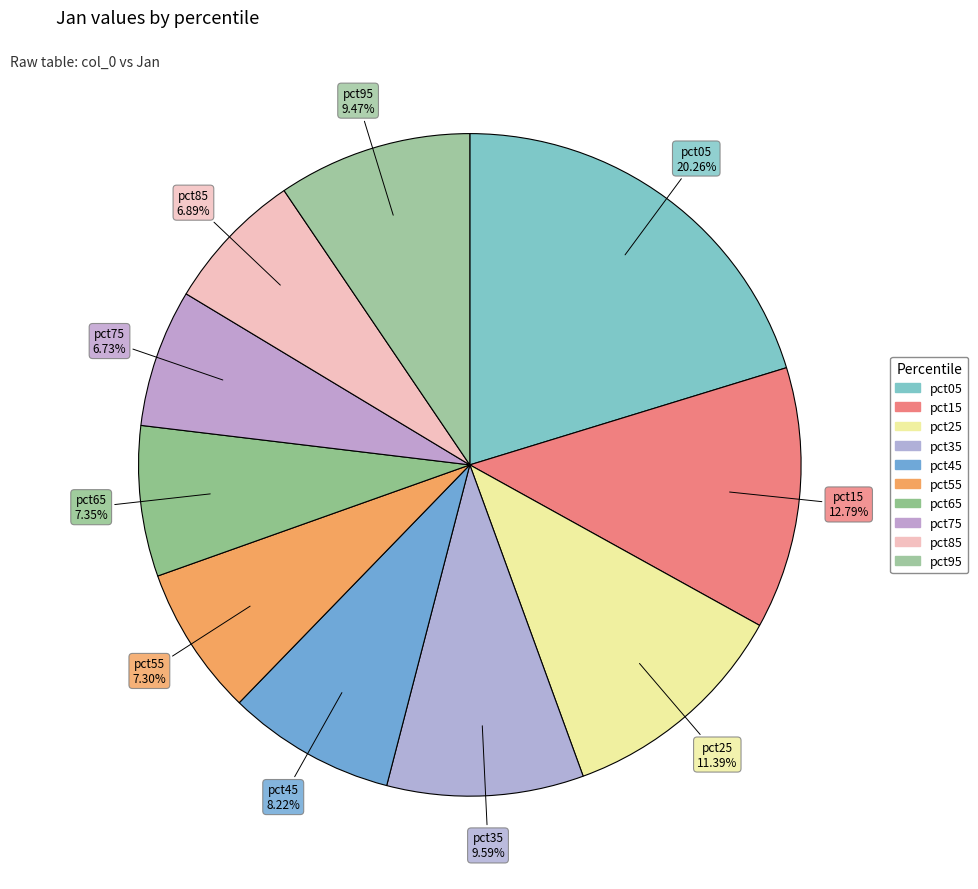

True or false: pct15 accounts for 13% of the total.

True